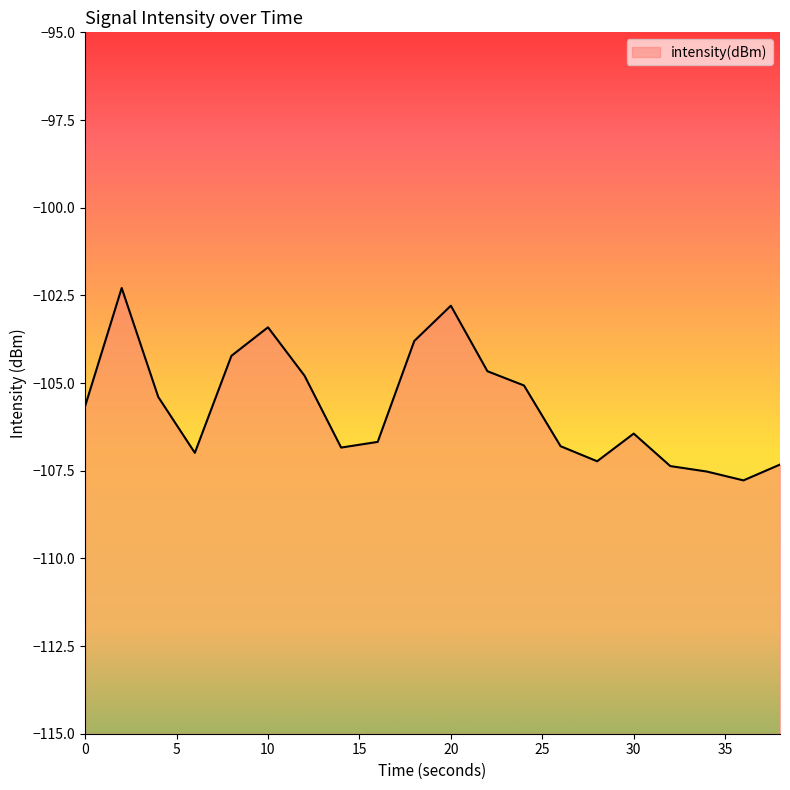

How many interior local peaks (higher than both neighbors) does the data have?

4